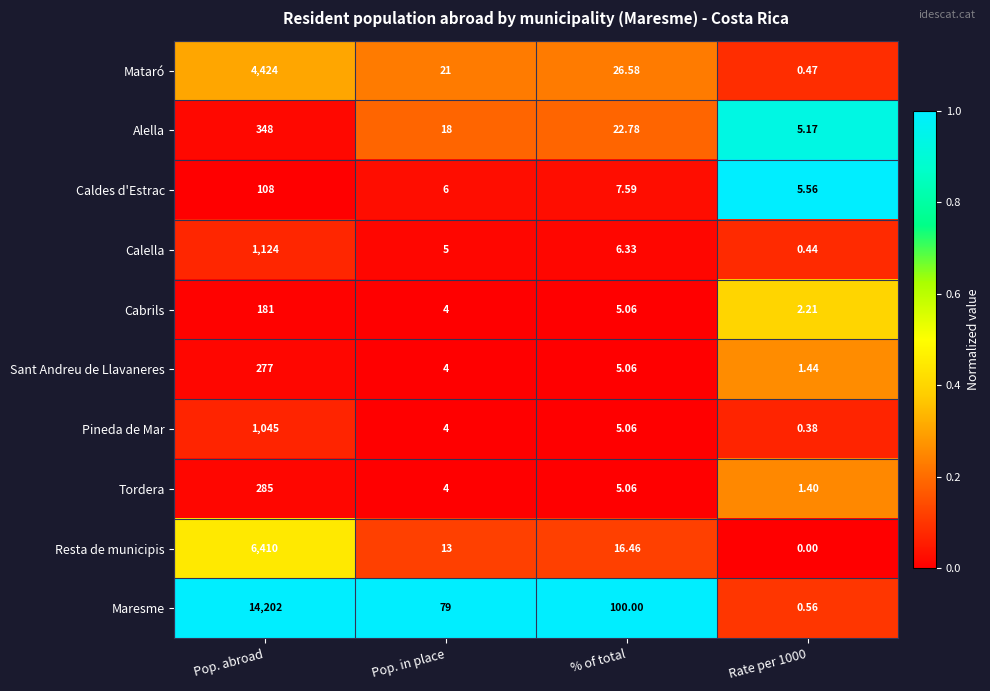

At Rate per 1000, list the series in order from smallest to largest.

Resta de municipis, Pineda de Mar, Calella, Mataró, Maresme, Tordera, Sant Andreu de Llavaneres, Cabrils, Alella, Caldes d'Estrac